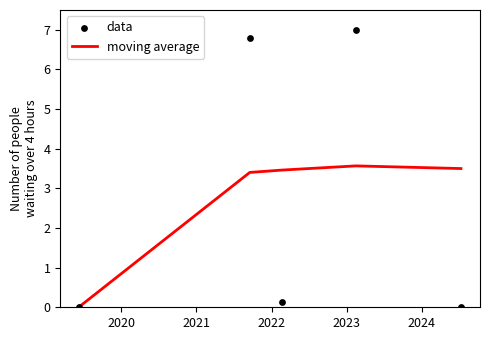

What is the highest value of the moving average series?

3.6